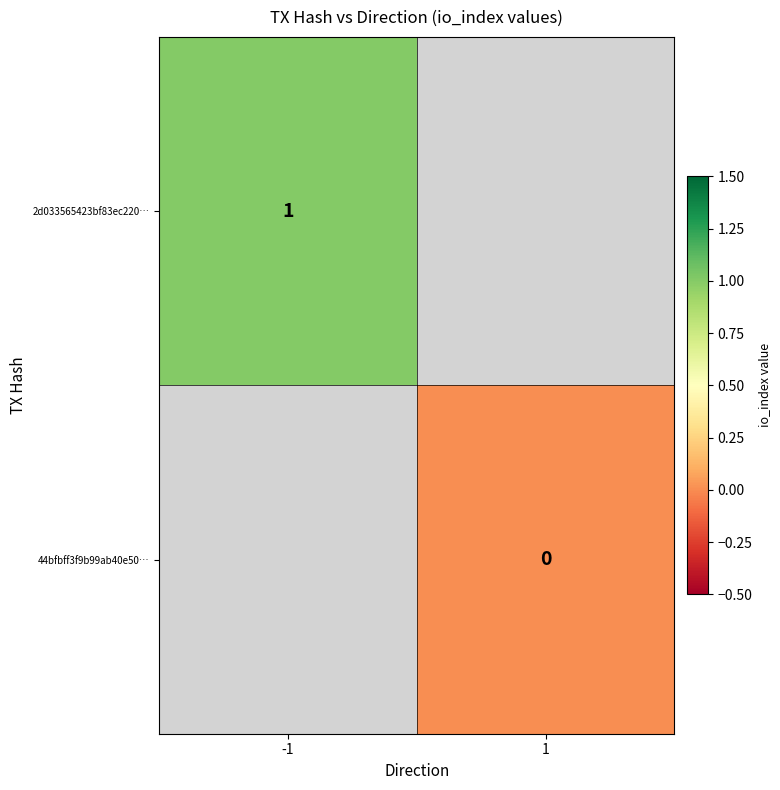

Count the number of data series in this chart.

2